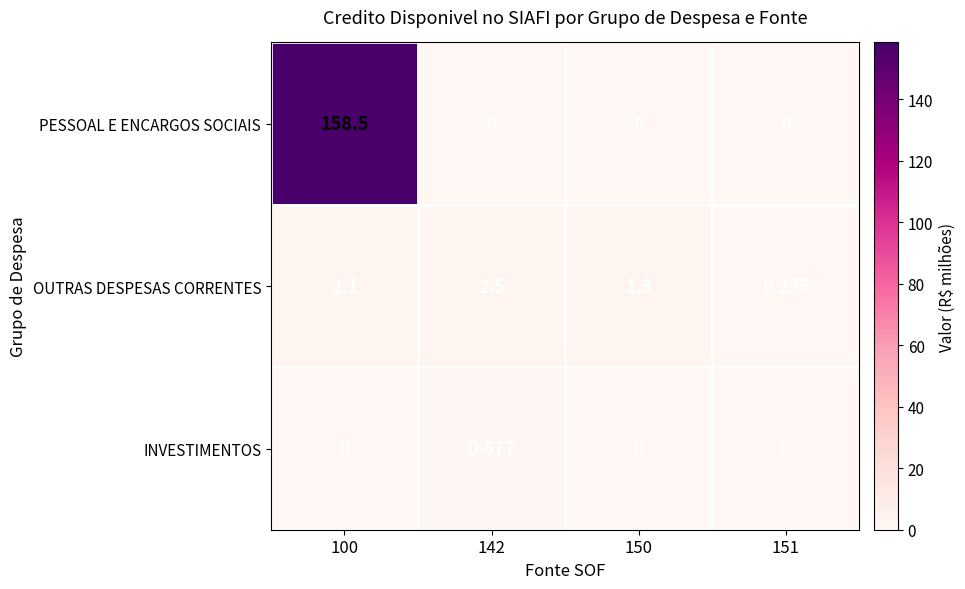

List the series in order of their peak value, highest first.

PESSOAL E ENCARGOS SOCIAIS, OUTRAS DESPESAS CORRENTES, INVESTIMENTOS